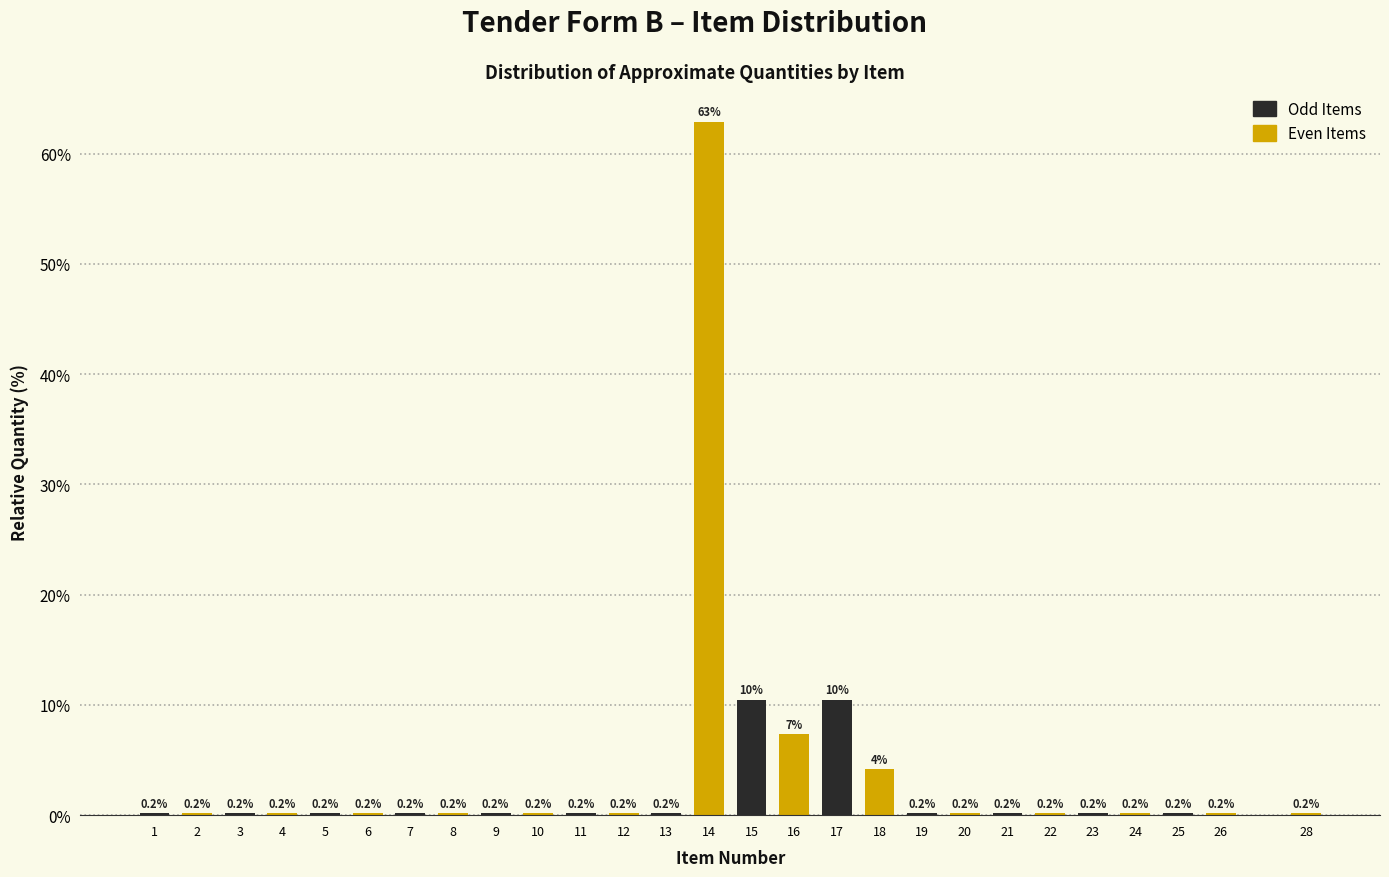

What is the maximum value shown in the chart?

62.9